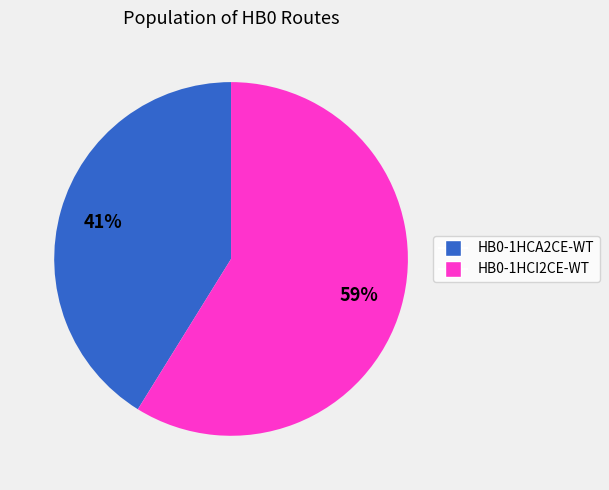

Which slice is the largest?

HB0-1HCI2CE-WT